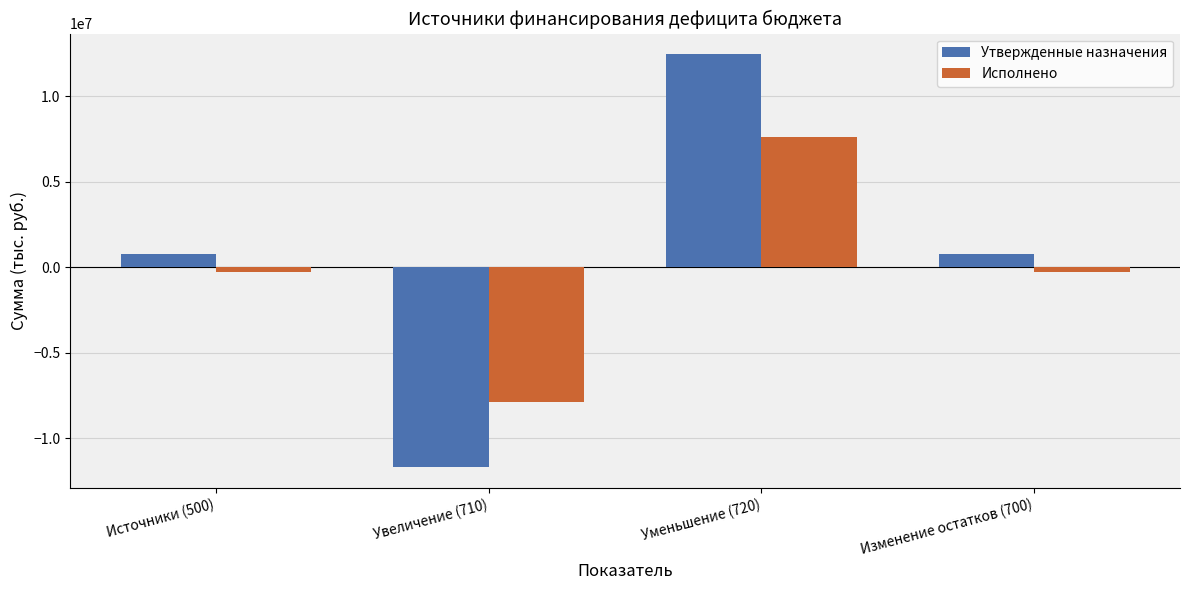

What is the label of the 1st bar from the right?

Изменение остатков (700)